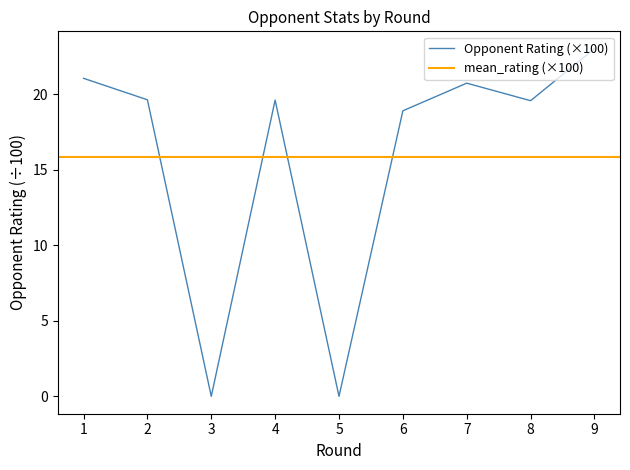

What is the difference between the values at 9 and 5?

23.0